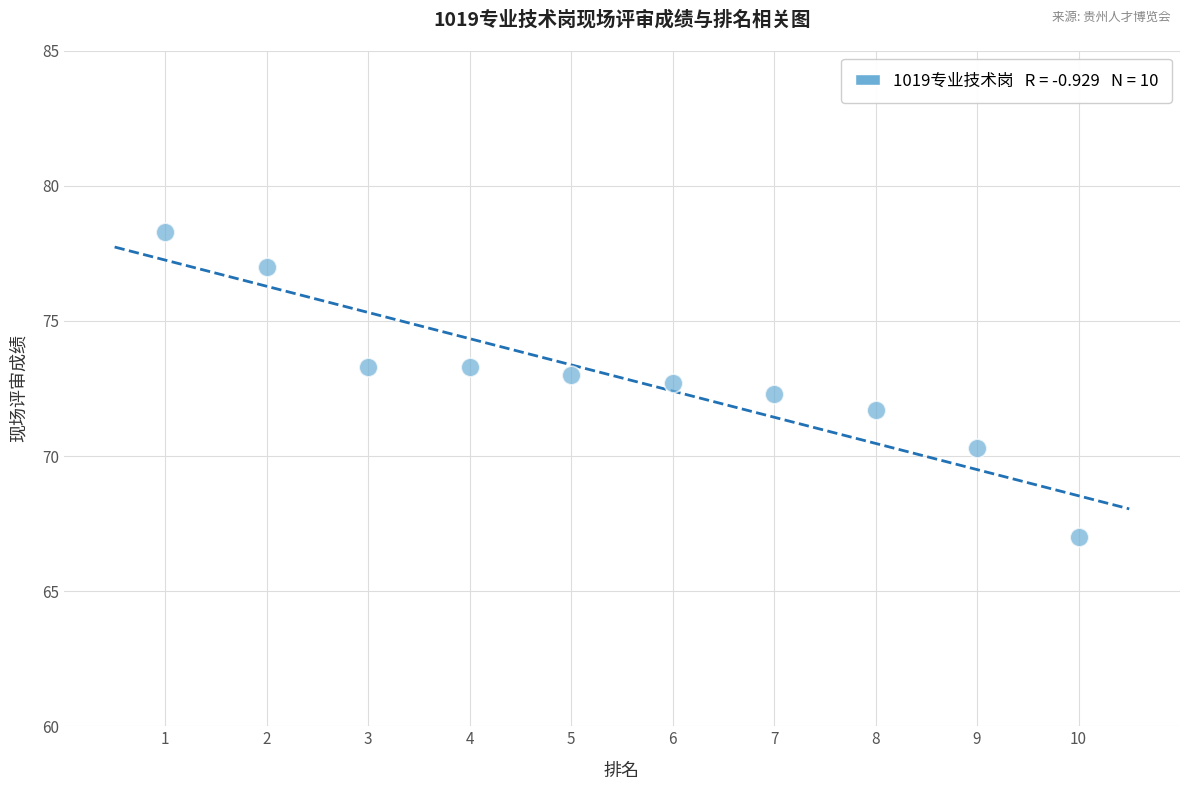

What is the average Y value?

72.9